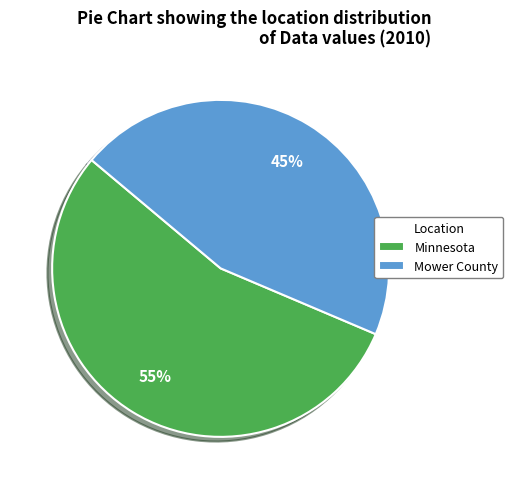

Do Minnesota and Mower County together represent more than half of the pie?

Yes